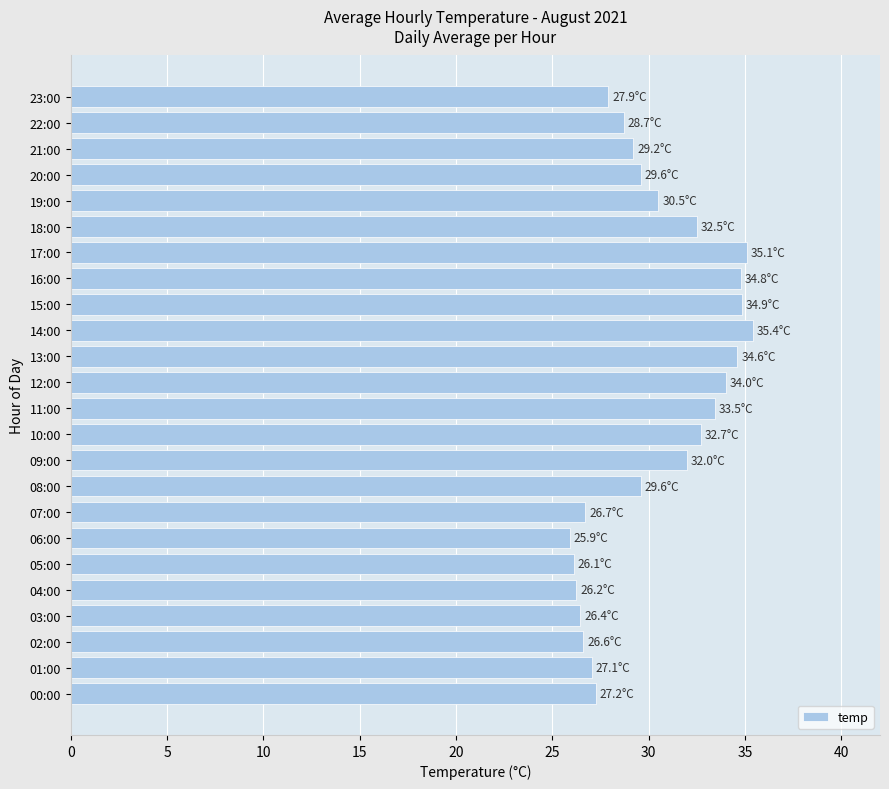

What is the sum of all values?

727.2